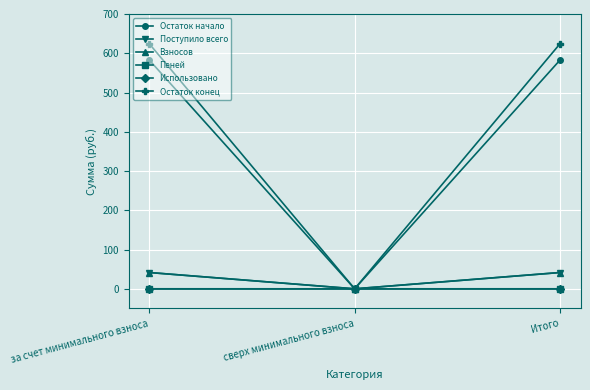

What value does the Остаток конец series have at за счет минимального взноса?

624.4